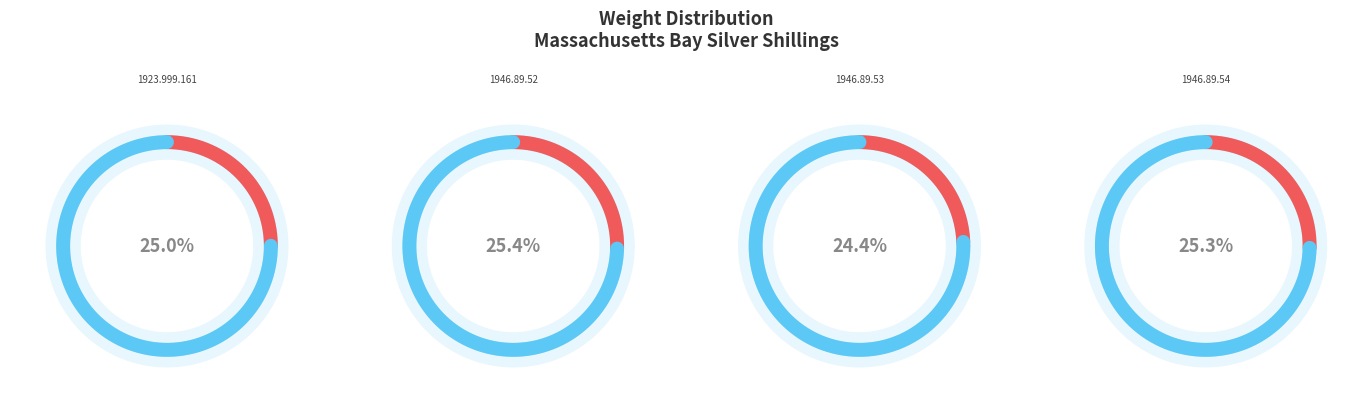

Rank the categories by value from highest to lowest.

1946.89.52, 1946.89.54, 1923.999.161, 1946.89.53